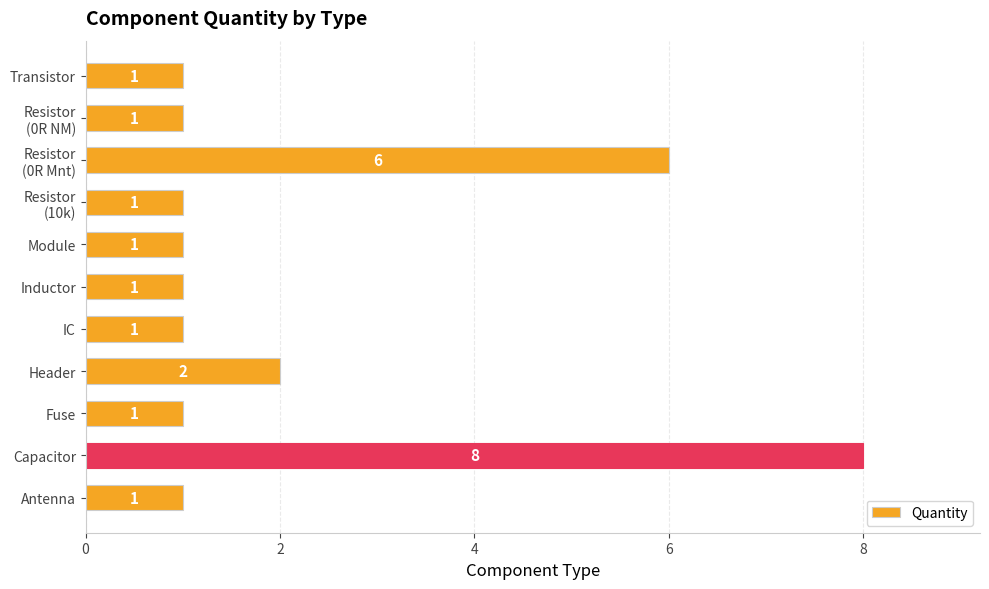

Count the values in the range 1 to 2.

9